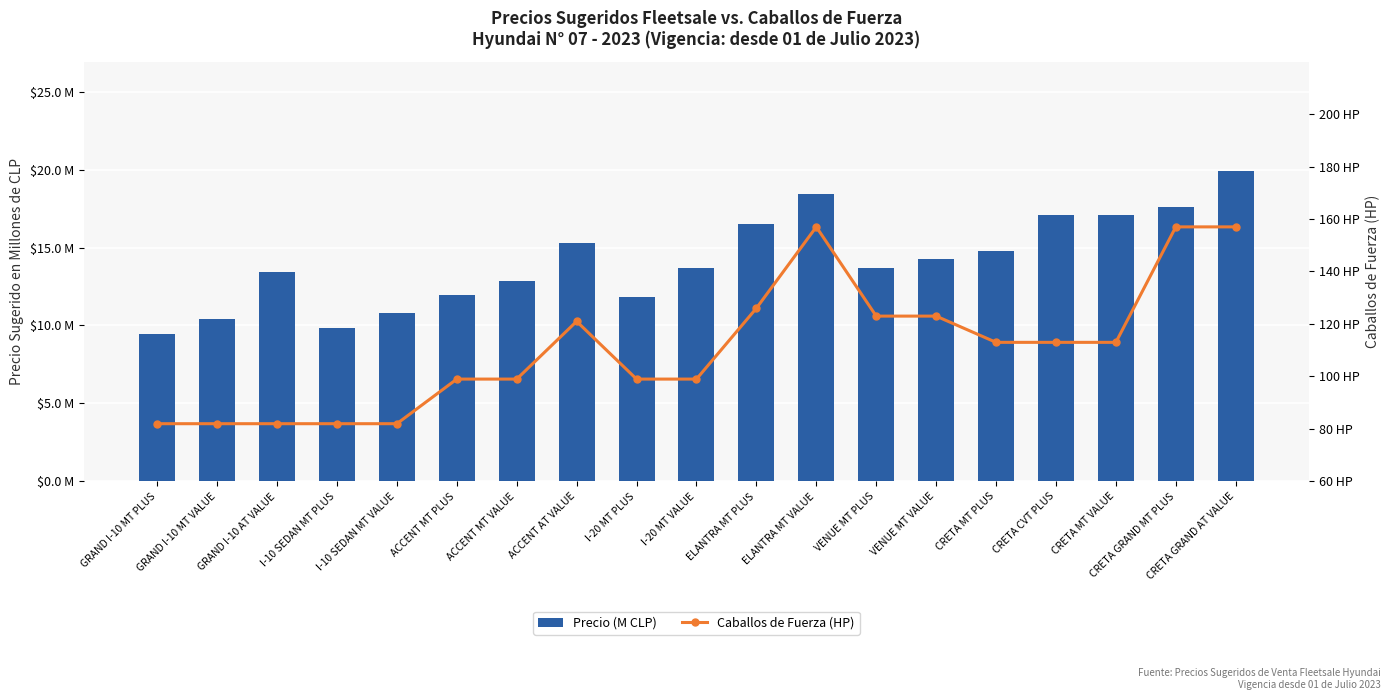

Does the chart contain stacked bars?

No